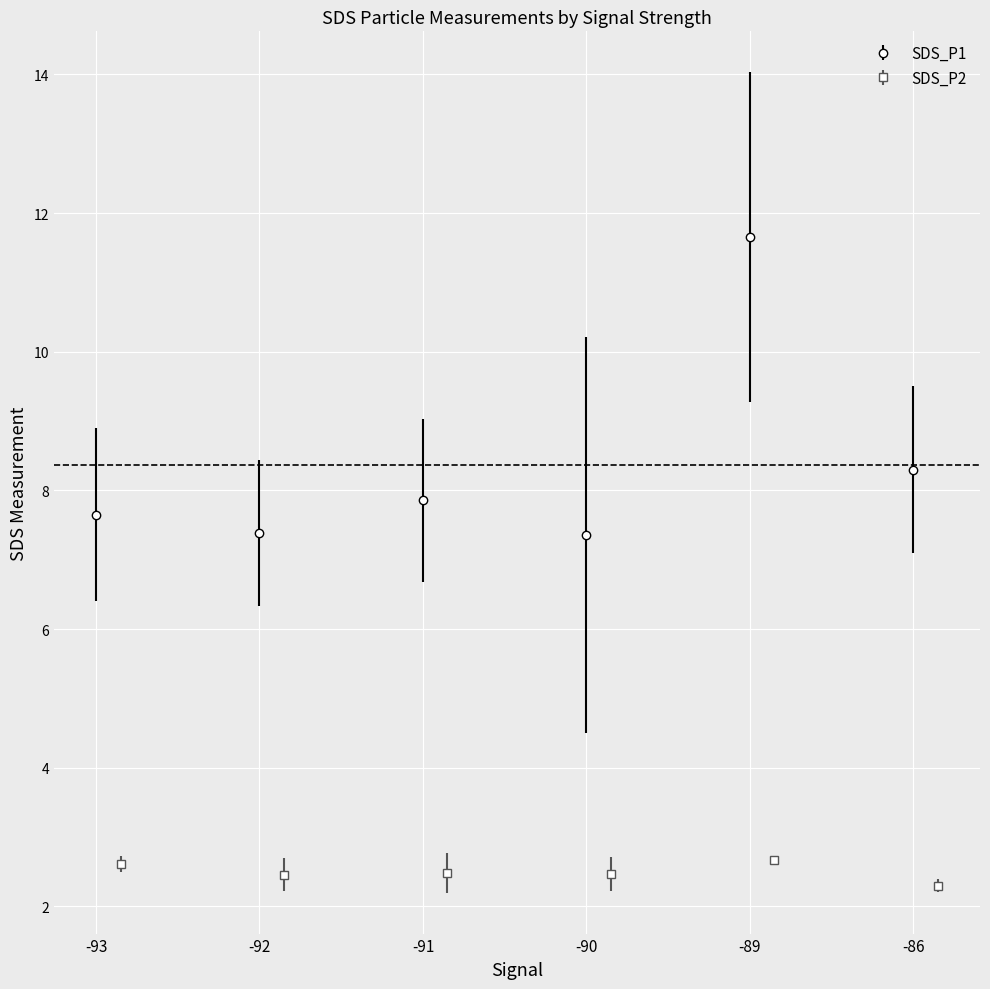

True or false: SDS_P1 has more than 2 points higher than both neighbors.

False